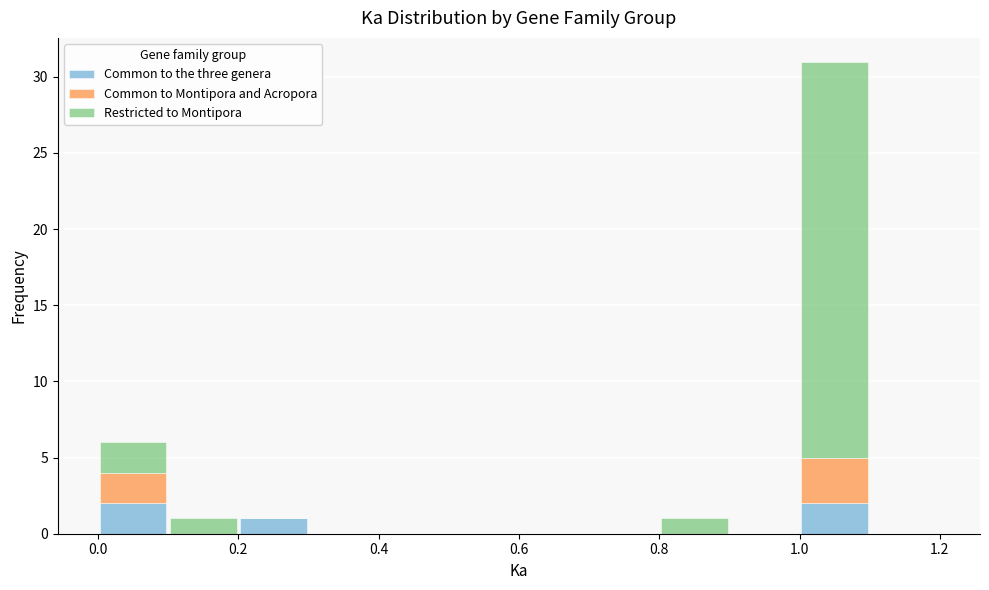

Reading left to right, list every stacked bar in this chart as the range it spans on the x-axis followed by its total height. The values are not printed on the chart, so give them approximately, as read against the axis.

0.0 to 0.1: 6
0.1 to 0.2: 1
0.2 to 0.3: 1
0.3 to 0.4: 0
0.4 to 0.5: 0
0.5 to 0.6: 0
0.6 to 0.7: 0
0.7 to 0.8: 0
0.8 to 0.9: 1
0.9 to 1.0: 0
1.0 to 1.1: 31
1.1 to 1.2: 0